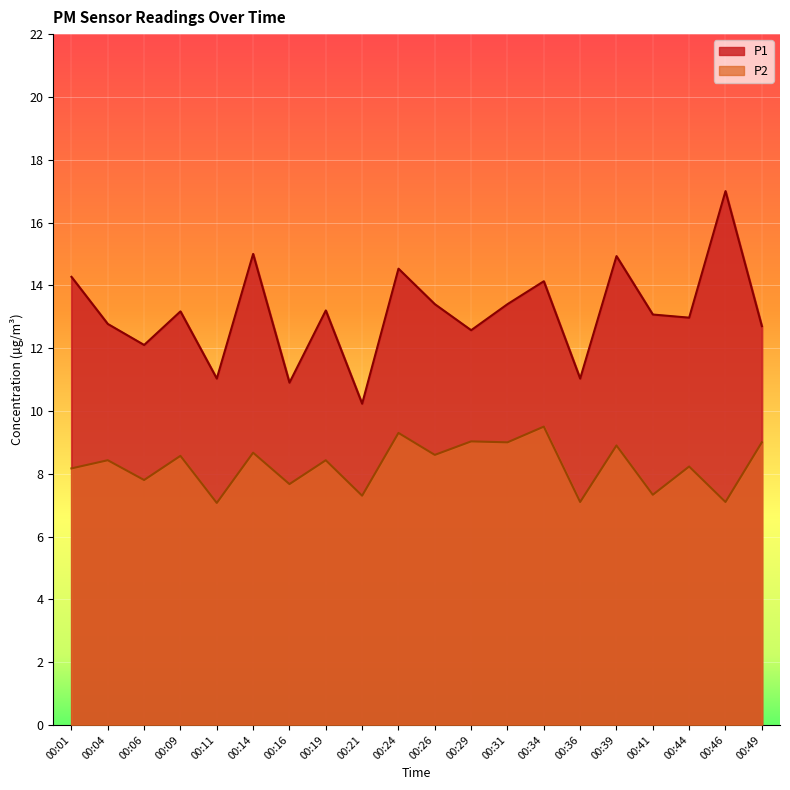

How many lines are shown in the chart?

2